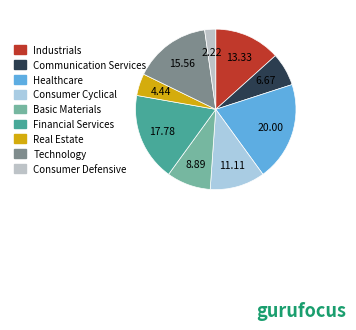

How many segments does this pie chart have?

9